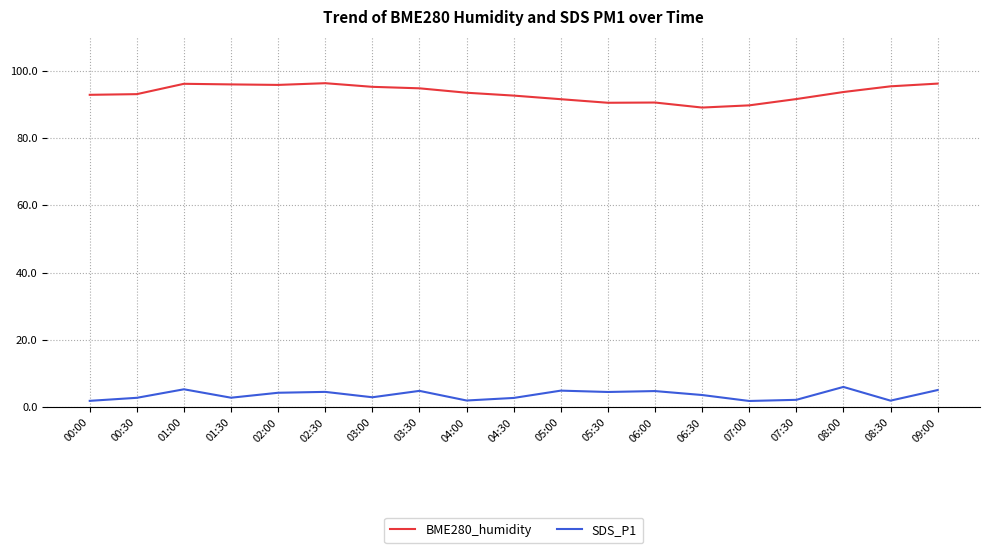

List the series in order of their overall mean, lowest first.

SDS_P1, BME280_humidity